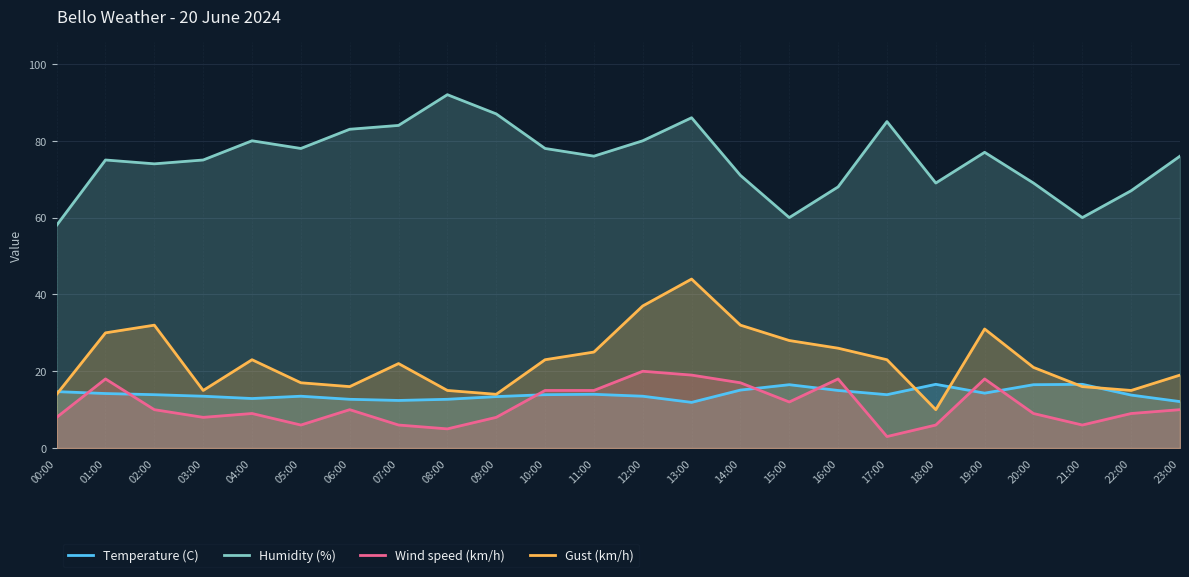

Reading right to left, list all the values displayed in this chart.

Temperature (C): 12.1	13.8	16.6	16.5	14.3	16.6	13.9	15.0	16.5	15.1	11.9	13.5	14.0	13.9	13.4	12.7	12.4	12.7	13.5	12.9	13.5	13.9	14.2	14.7
Humidity (%): 76.0	67.0	60.0	69.0	77.0	69.0	85.0	68.0	60.0	71.0	86.0	80.0	76.0	78.0	87.0	92.0	84.0	83.0	78.0	80.0	75.0	74.0	75.0	58.0
Wind speed (km/h): 10.0	9.0	6.0	9.0	18.0	6.0	3.0	18.0	12.0	17.0	19.0	20.0	15.0	15.0	8.0	5.0	6.0	10.0	6.0	9.0	8.0	10.0	18.0	8.0
Gust (km/h): 19.0	15.0	16.0	21.0	31.0	10.0	23.0	26.0	28.0	32.0	44.0	37.0	25.0	23.0	14.0	15.0	22.0	16.0	17.0	23.0	15.0	32.0	30.0	14.0